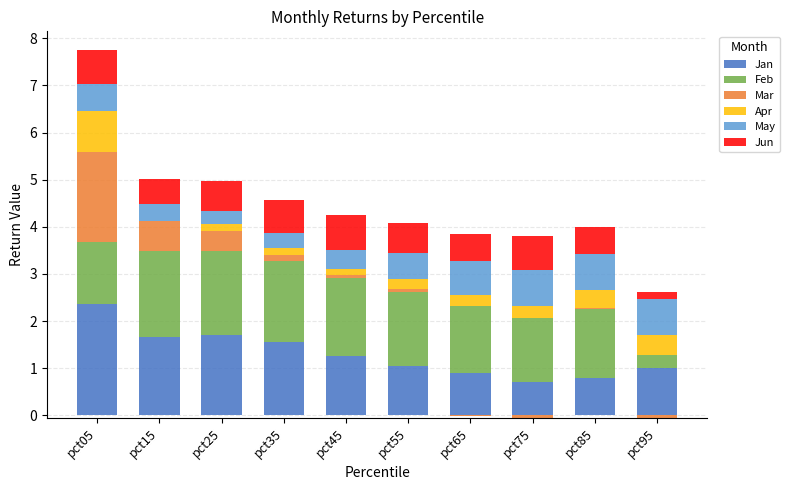

Which series changed the most between pct45 and pct95?

Feb